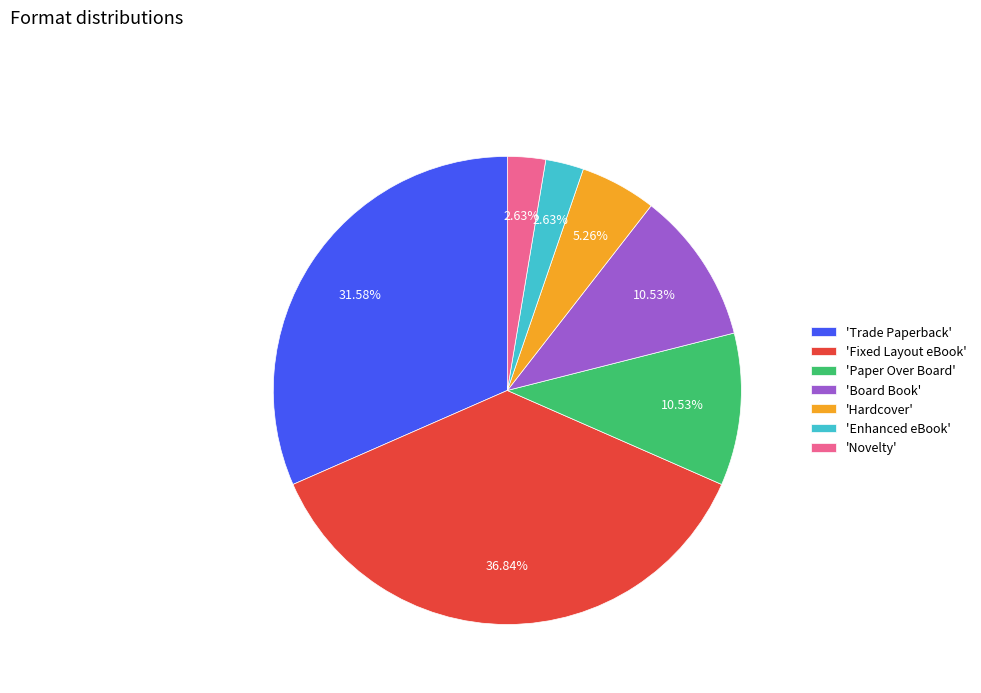

Between 'Hardcover' and 'Enhanced eBook', which is larger?

'Hardcover'